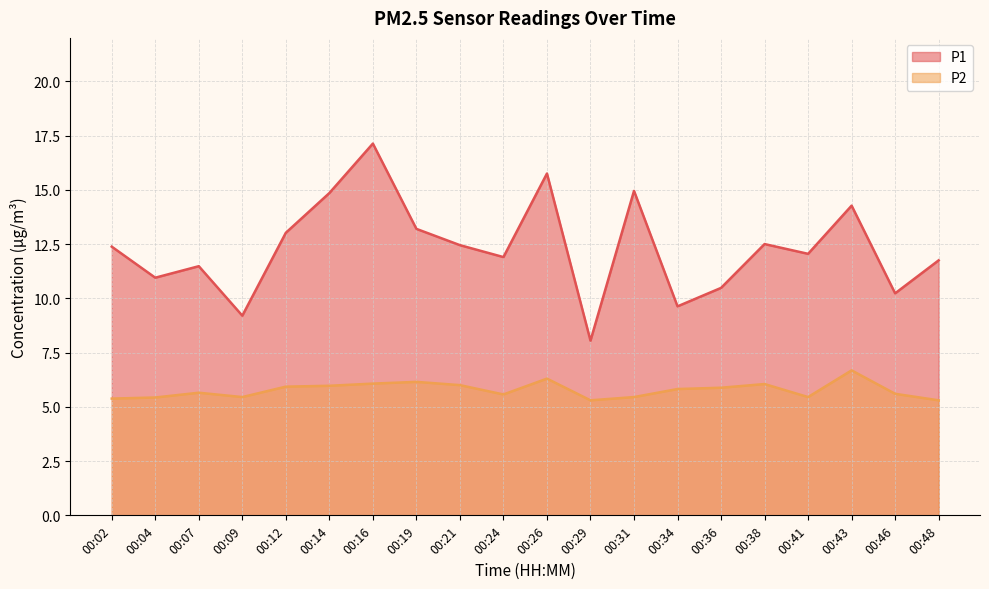

True or false: P1 and P2 intersect in this chart.

False